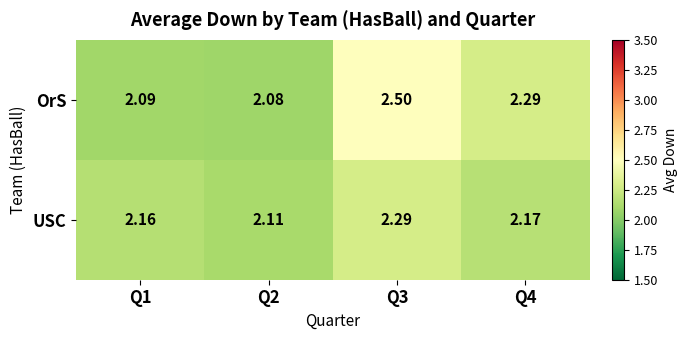

Which category has the highest value across all series?

Q3